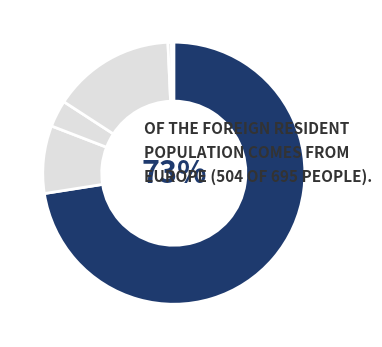

Count the number of slices in the pie.

6